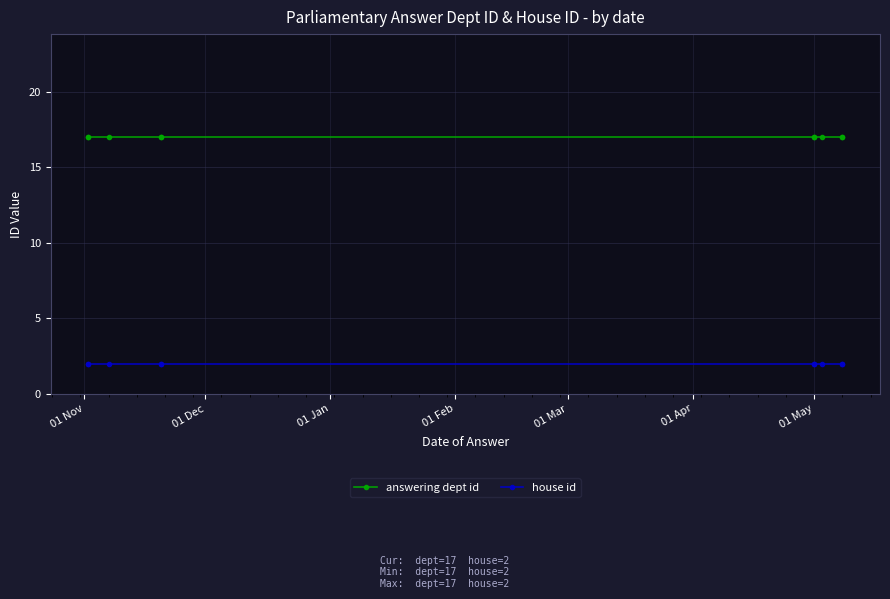

What is the highest value of the answering dept id series?

17